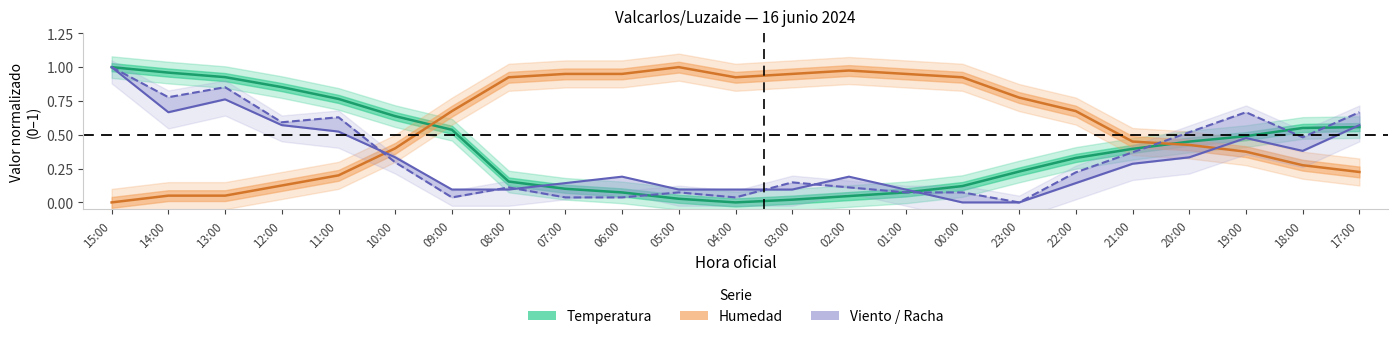

Which series has the largest range (max minus min)?

Temperatura